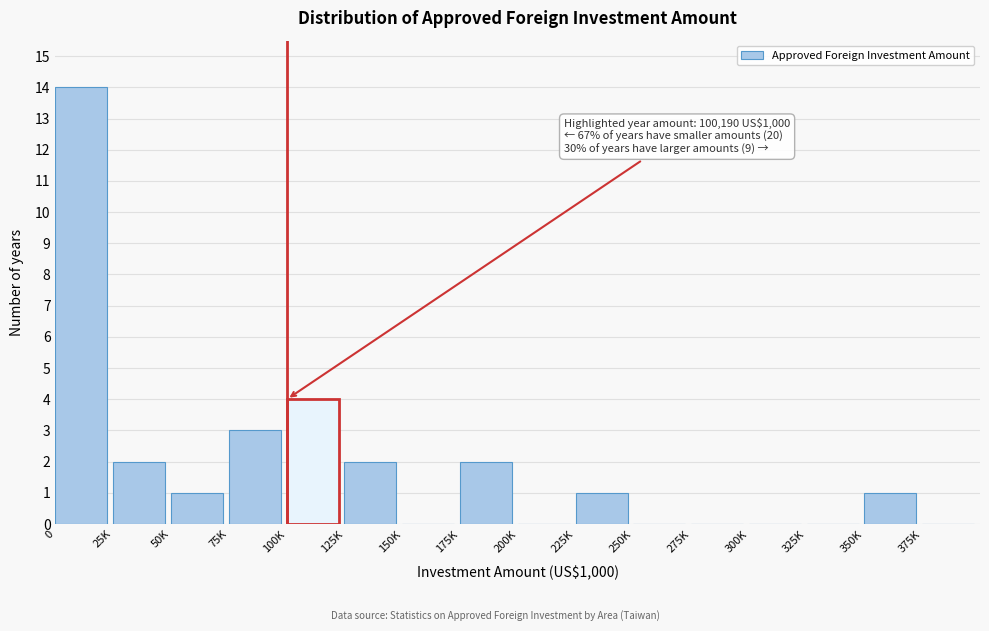

Reading right to left, what are all the values shown in this chart?

375K=0	350K=1	325K=0	300K=0	275K=0	250K=0	225K=1	200K=0	175K=2	150K=0	125K=2	100K=4	75K=3	50K=1	25K=2	0=14